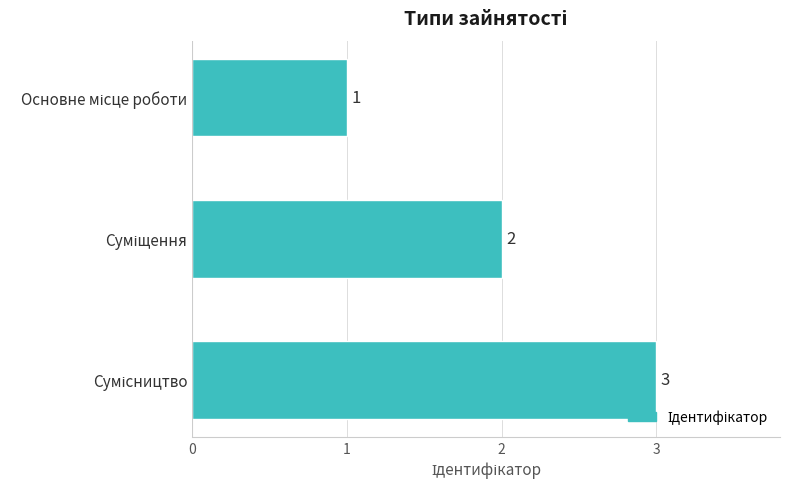

What is the sum of all values?

6